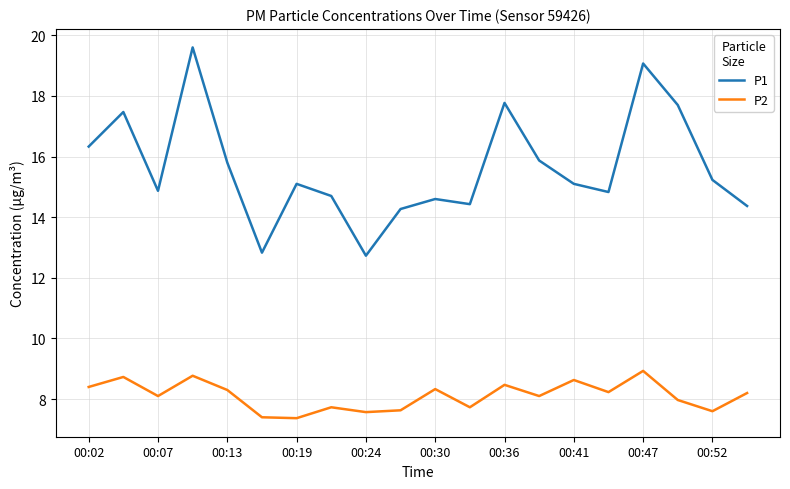

What is the lowest value of the P2 series?

7.4